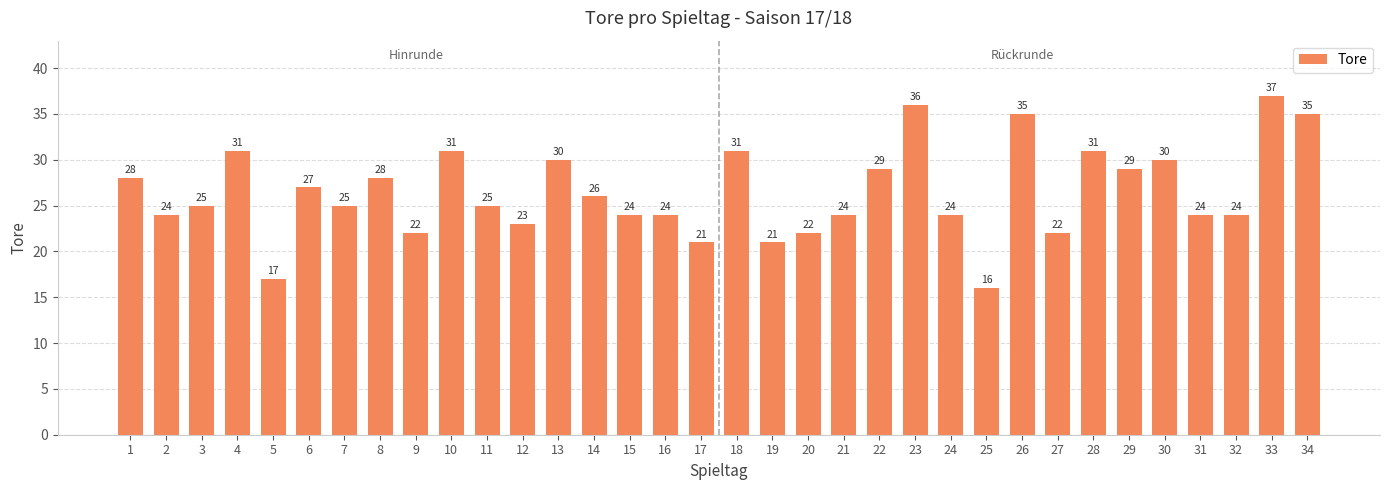

Reading left to right, transcribe all the data shown in this chart.

28	24	25	31	17	27	25	28	22	31	25	23	30	26	24	24	21	31	21	22	24	29	36	24	16	35	22	31	29	30	24	24	37	35